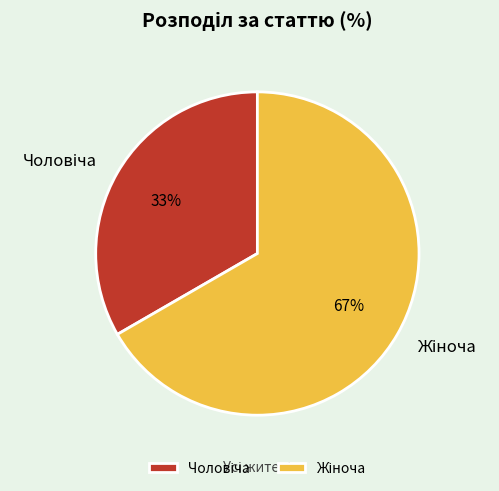

To the nearest percent, what is the average slice percentage?

50%